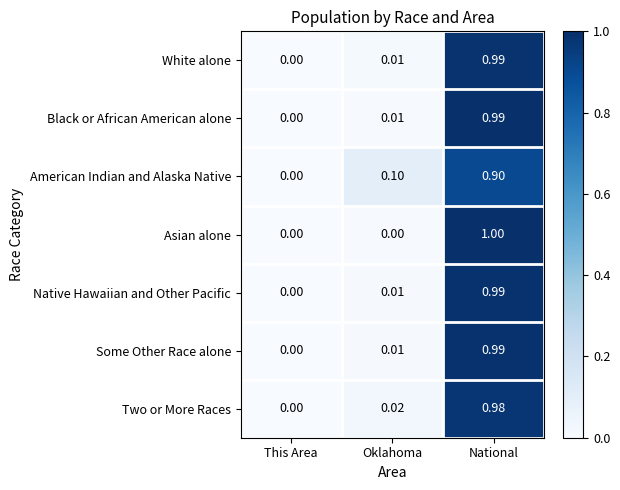

At which category is the sum across all series the highest?

National